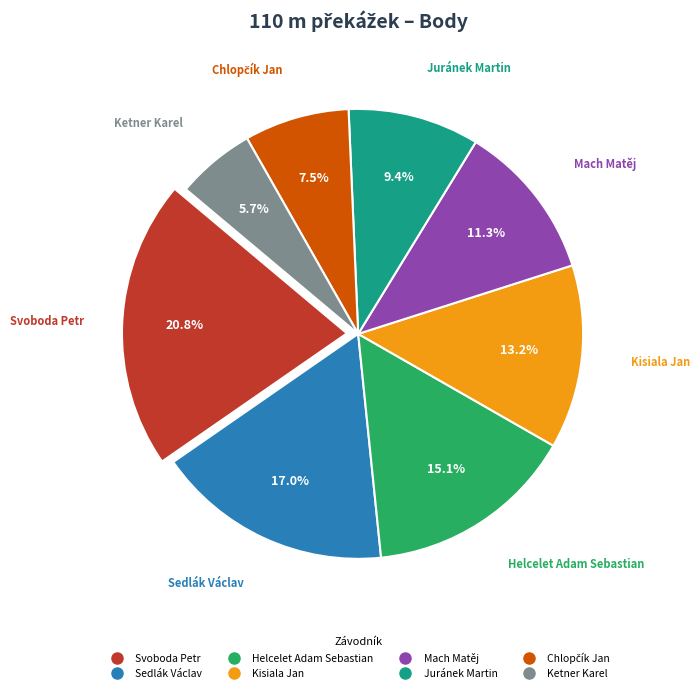

Is the sum of Helcelet Adam Sebastian and Ketner Karel greater than half?

No